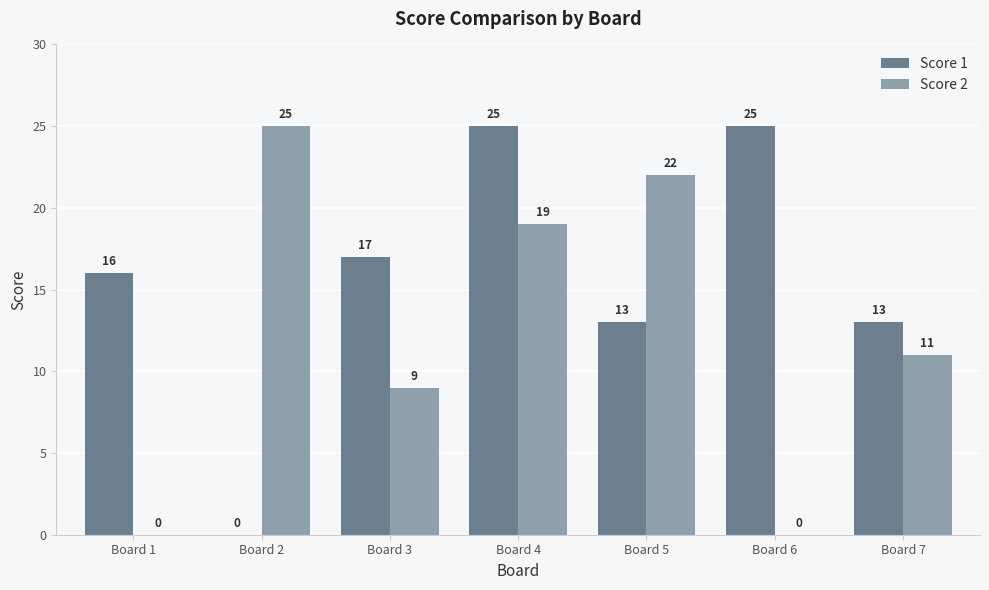

What are all the series names shown in the legend?

Score 1, Score 2